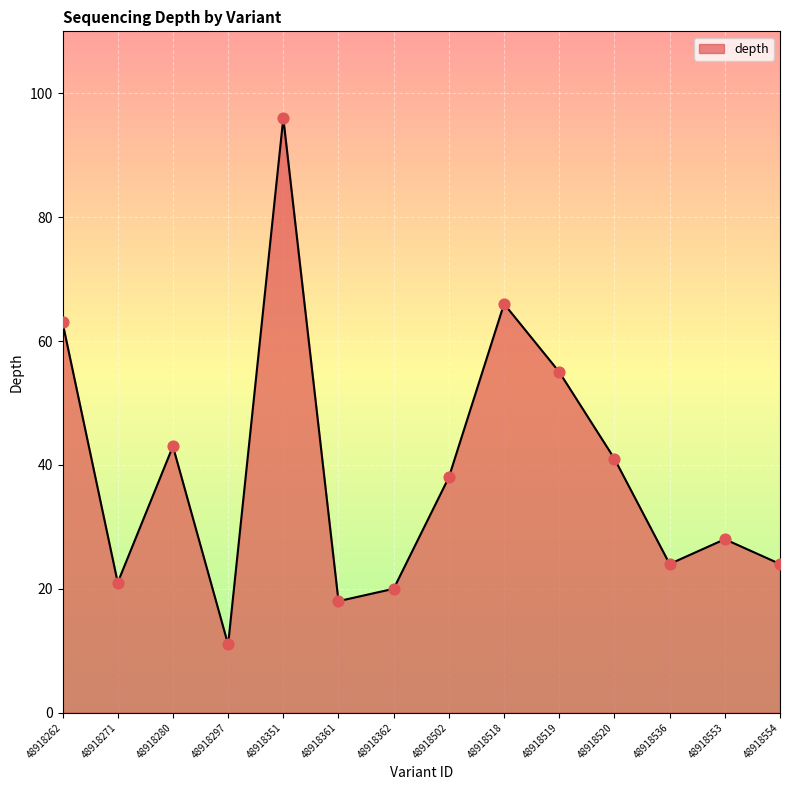

Between 48918297 and 48918519, which is larger?

48918519